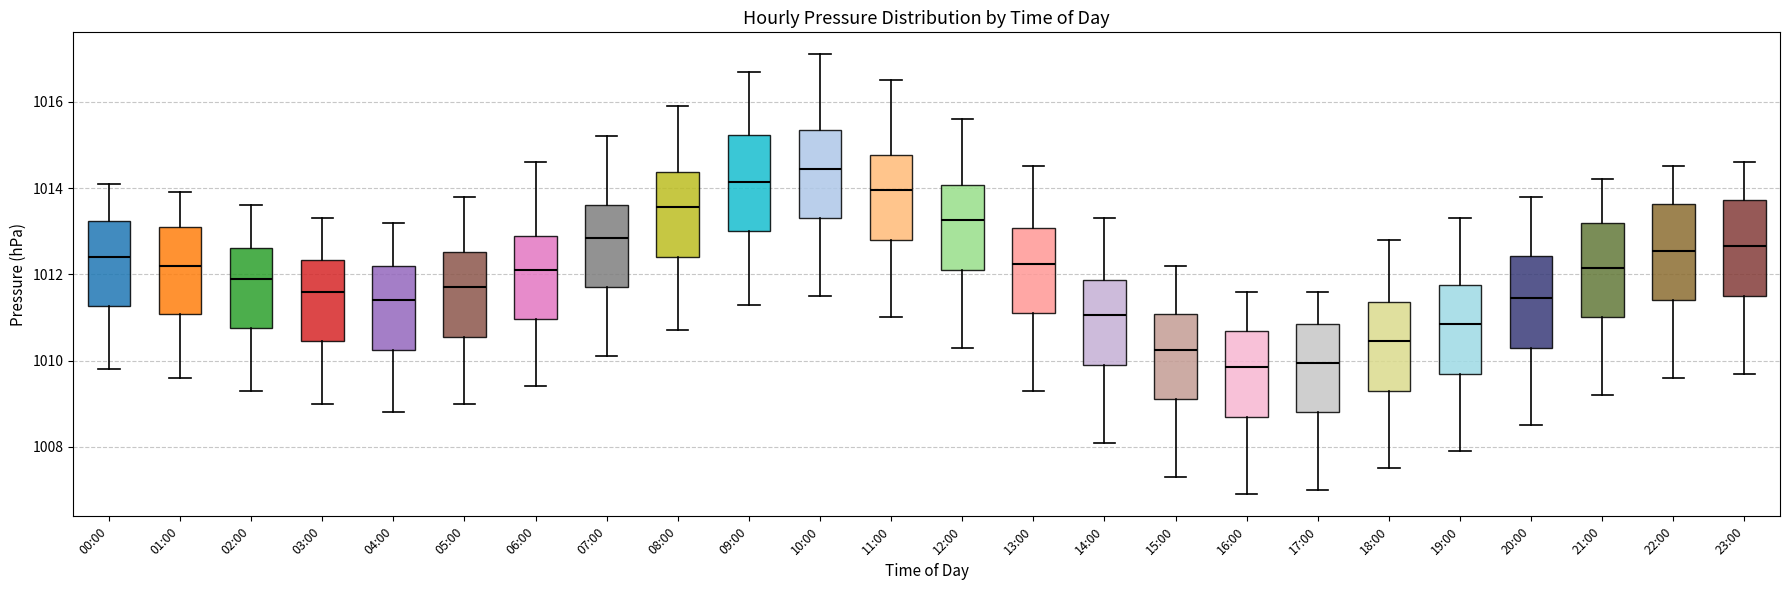

Where does the lower whisker of the box for 14:00 end on the y-axis? The values are not printed on the chart, so give them approximately, as read against the axis.

1008.2